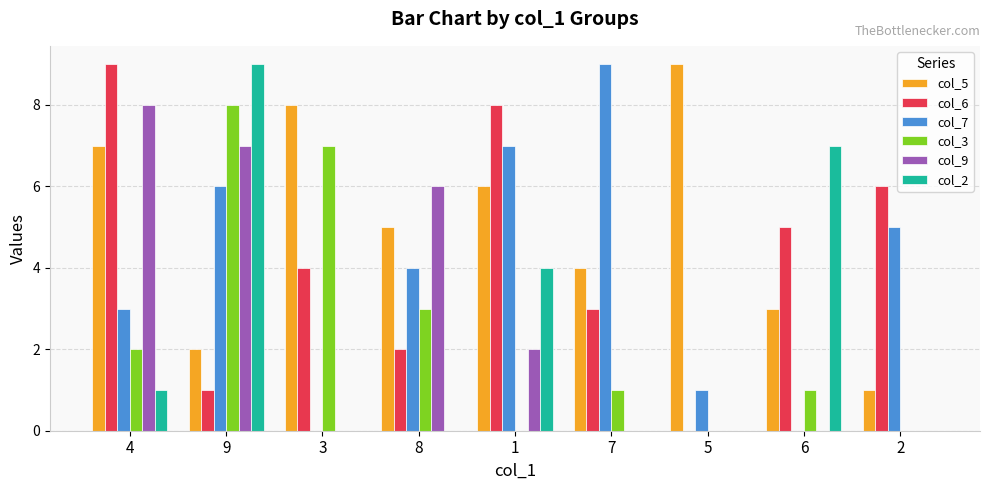

Between 9 and 7, which series saw the biggest shift?

col_2